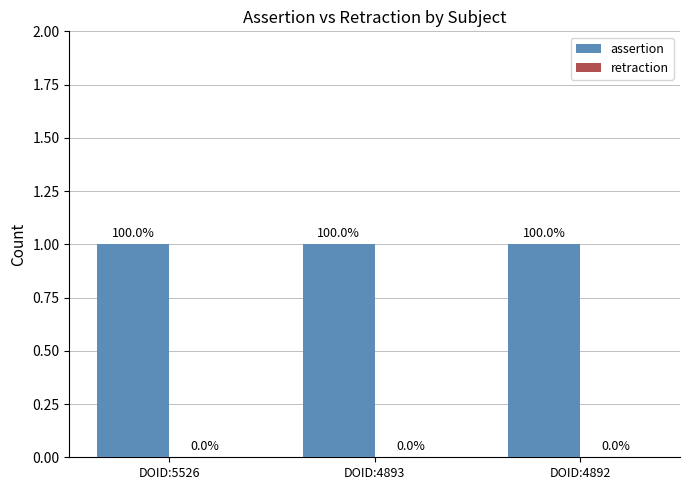

How many bars are there in total?

6